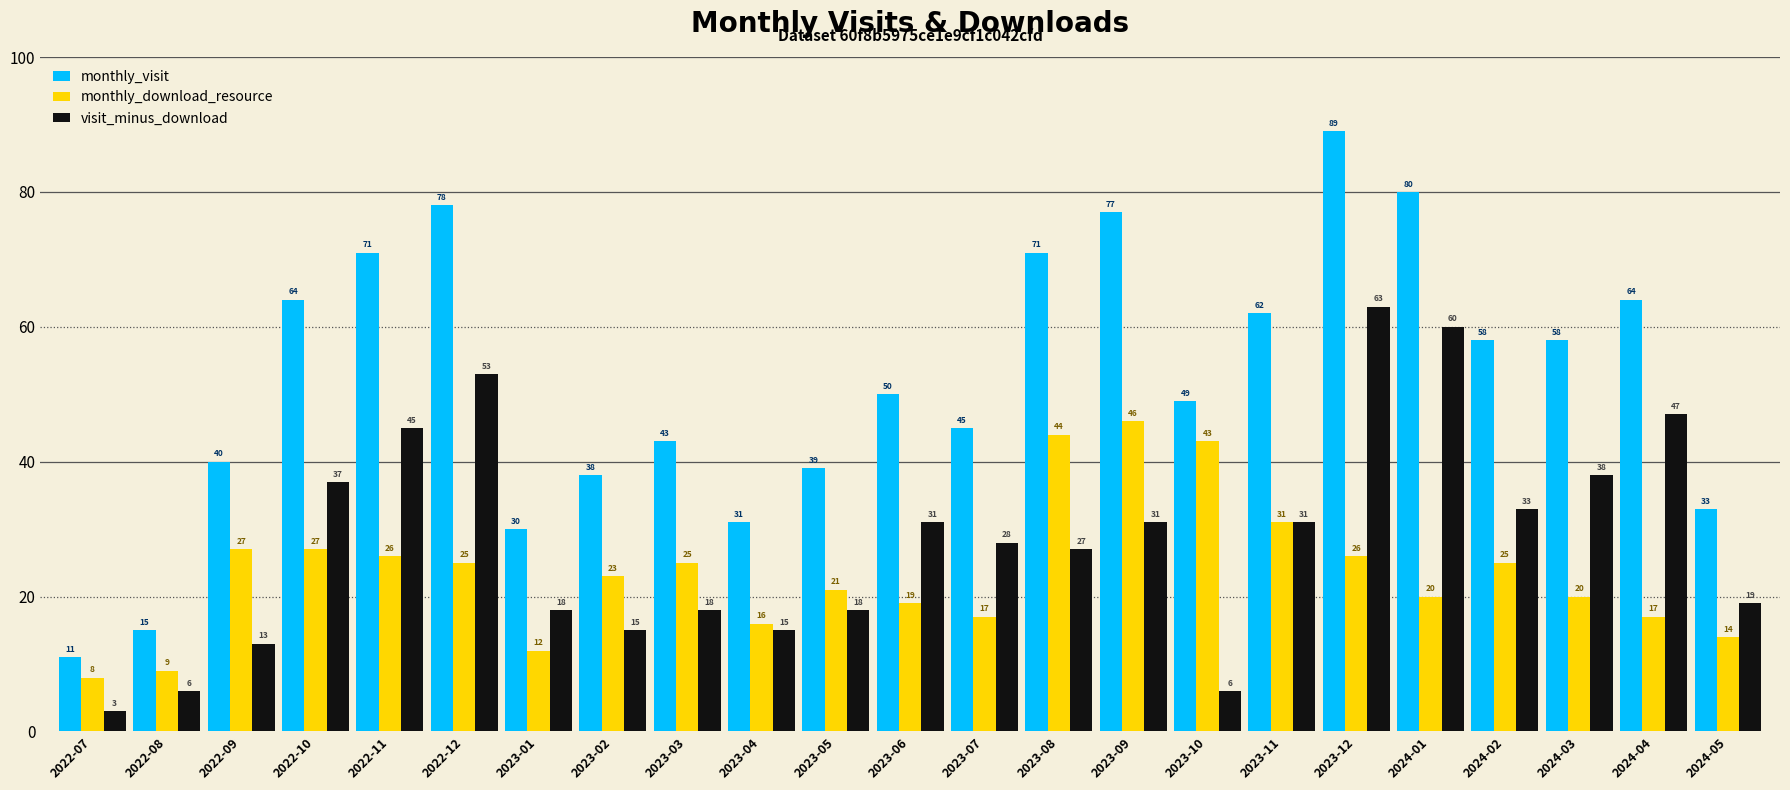

At how many categories does at least one series exceed 73?

4